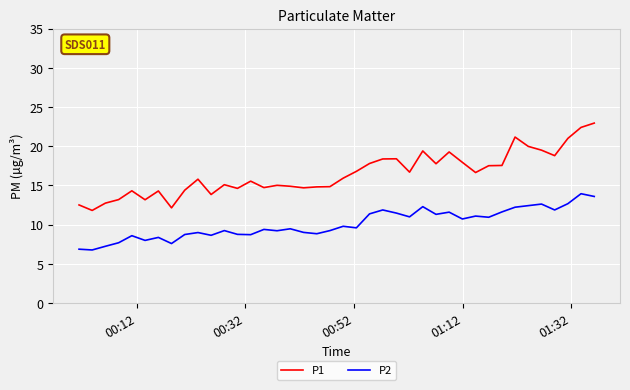

Which series has the widest spread of values?

P1